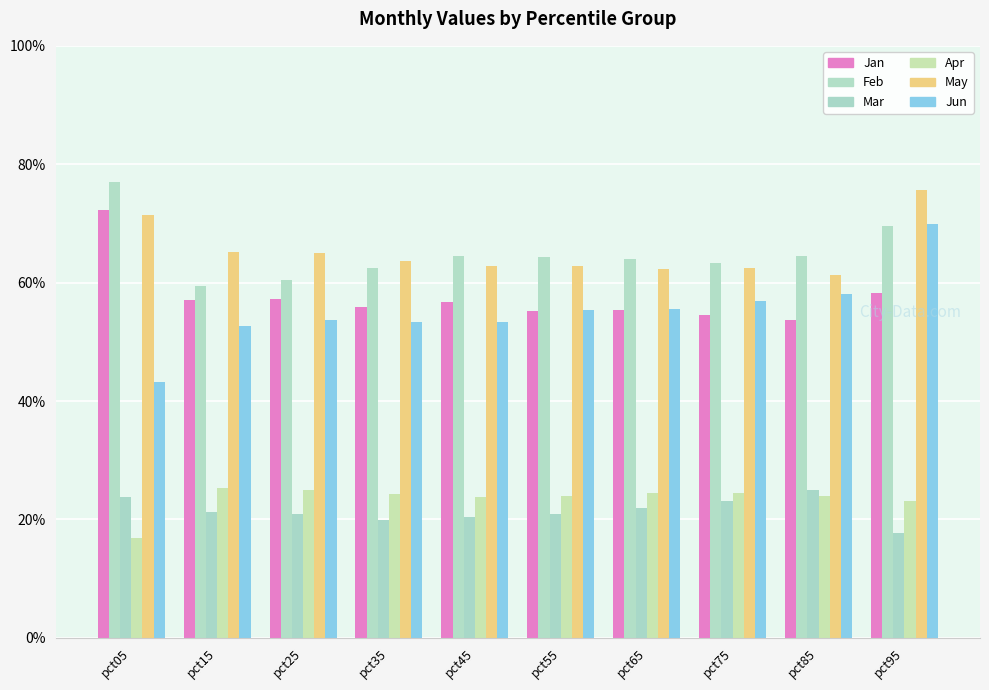

At which label does Apr reach its minimum?

pct05